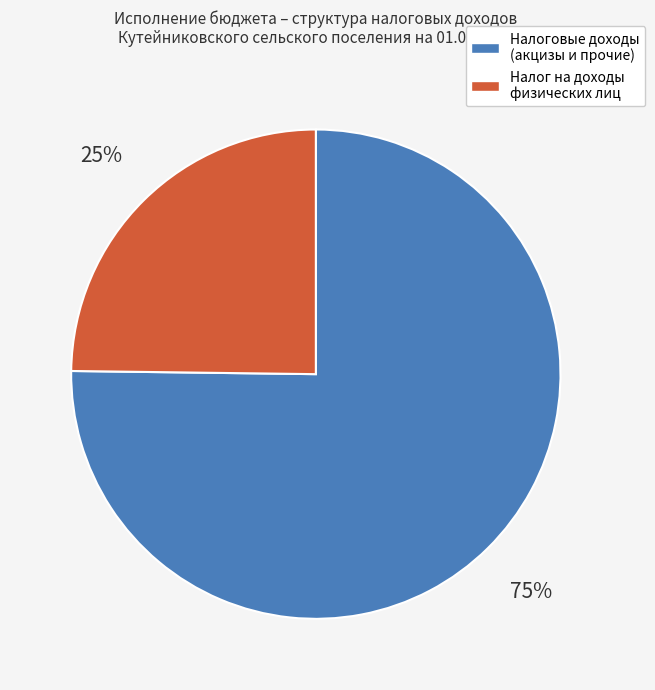

To the nearest percent, what is the difference between the largest and smallest slice percentages?

50%